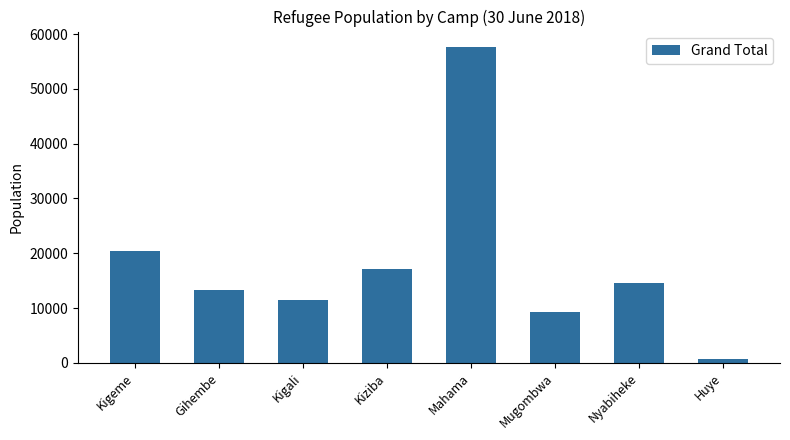

What is the difference between the maximum and second lowest values?

48342